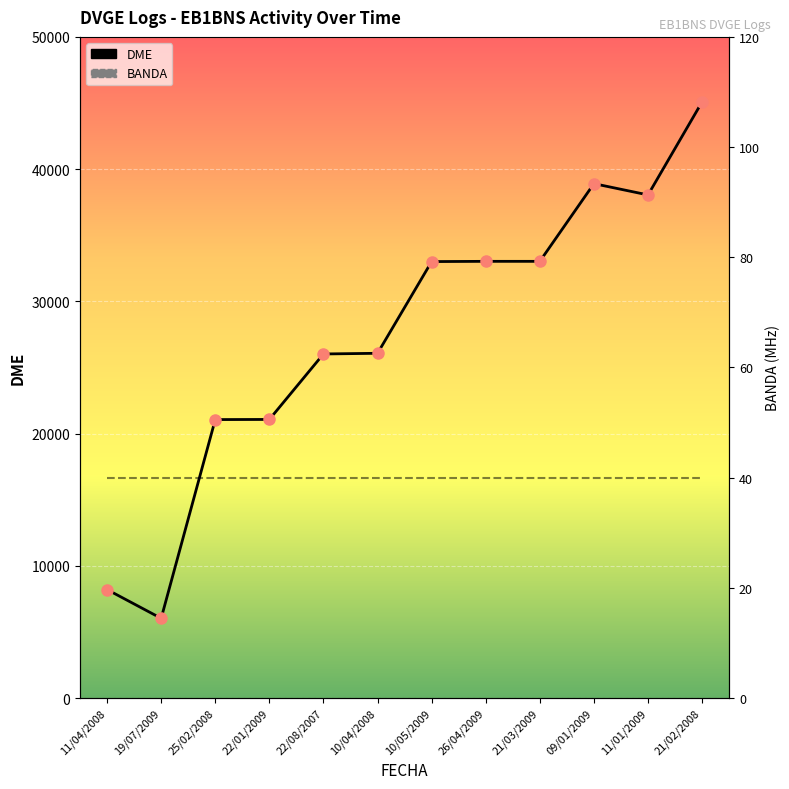

At which label does DME first exceed 33007?

26/04/2009